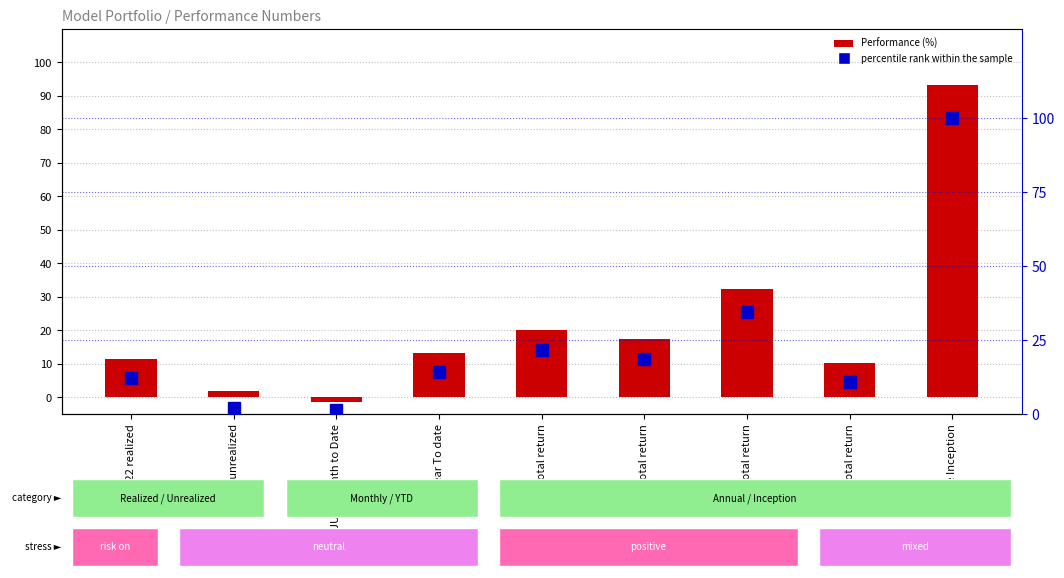

At which label does percentile rank within the sample first exceed 14?

2022 Year To date